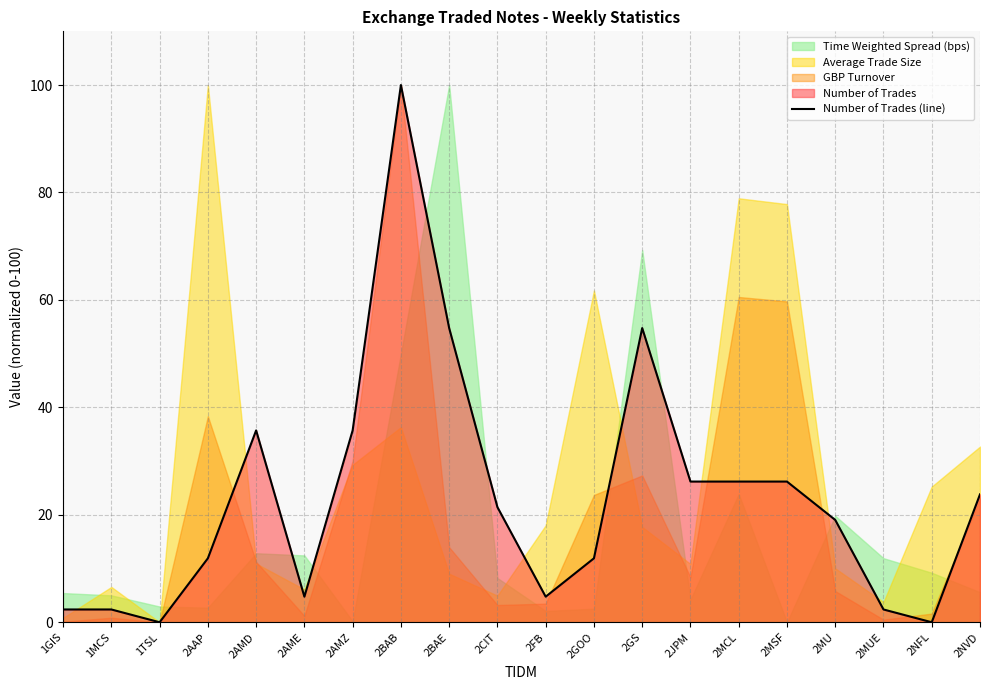

What is the sum of the values at 2GOO and 2AME?

16.7